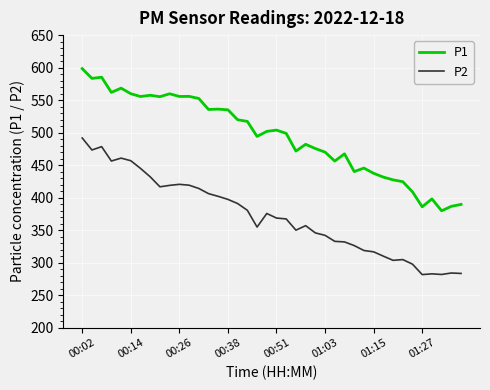

Which series has the widest spread of values?

P1